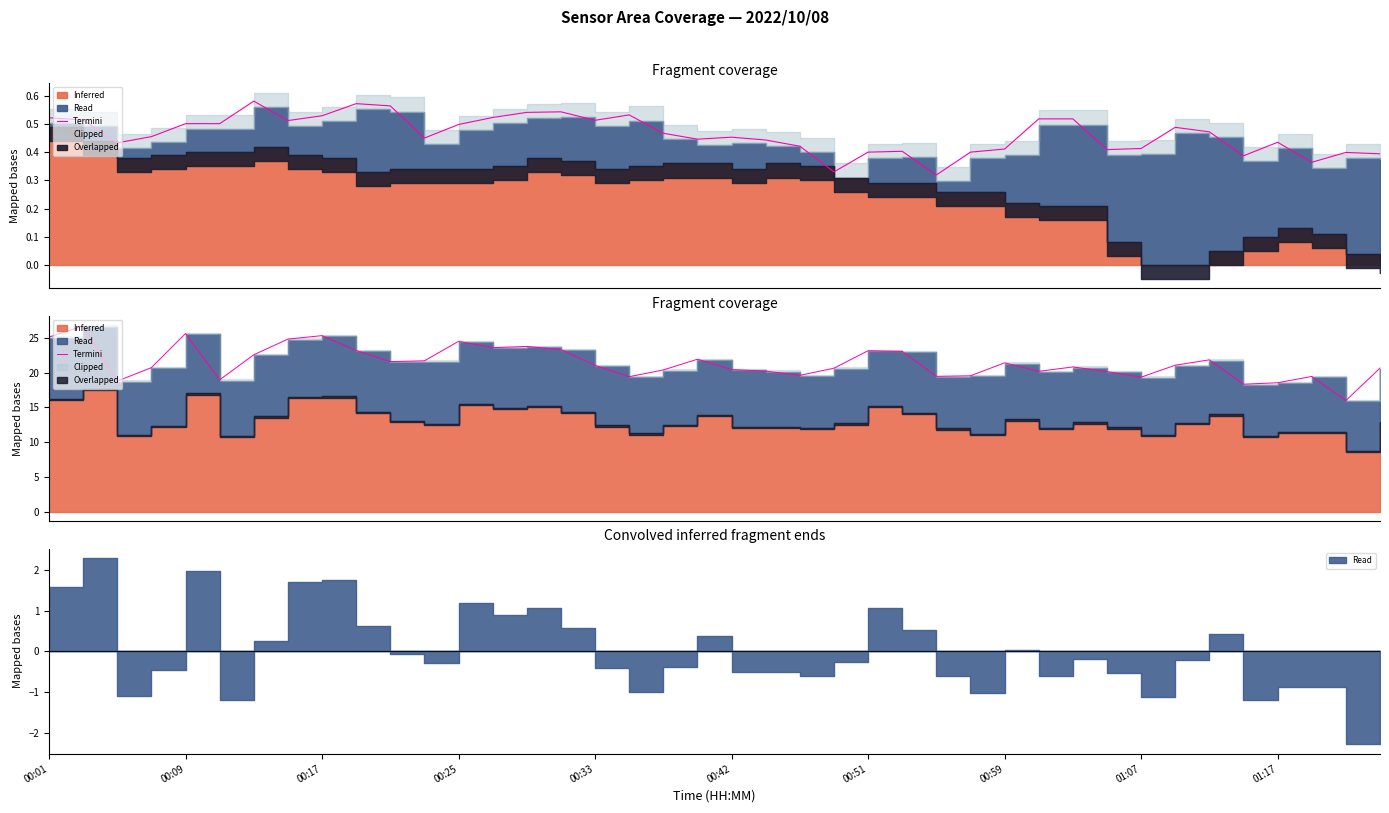

True or false: there are more than 2 points higher than both neighbors.

True